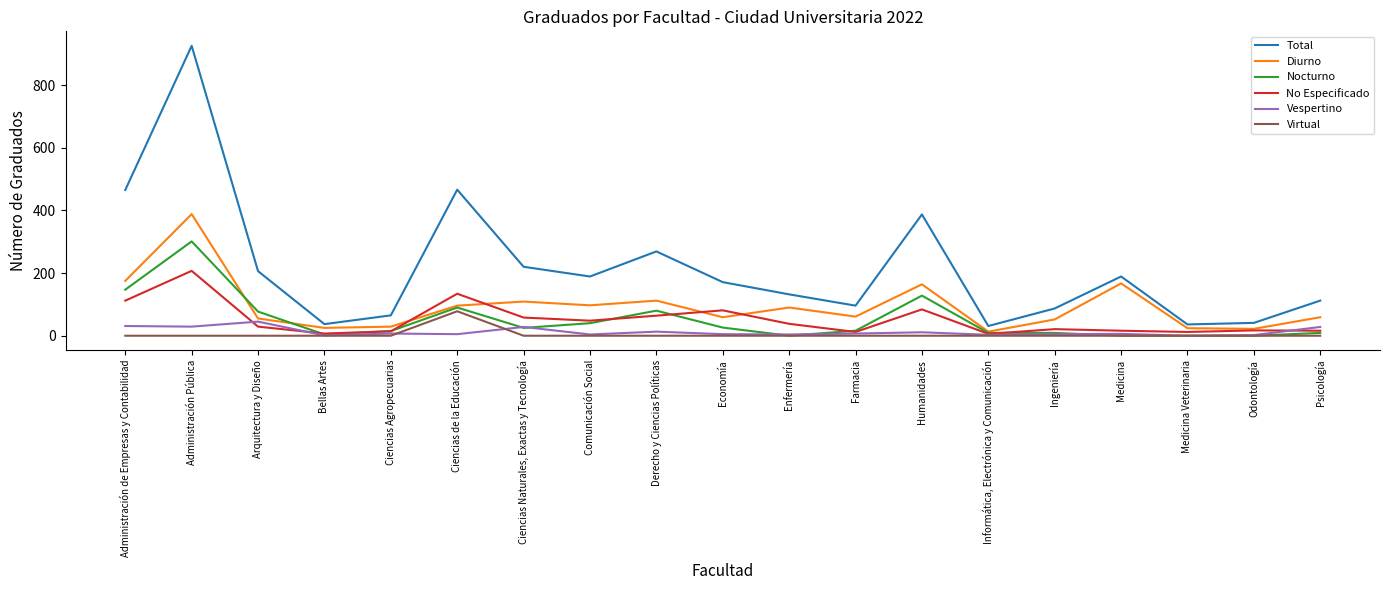

What is the maximum value for Nocturno?

301